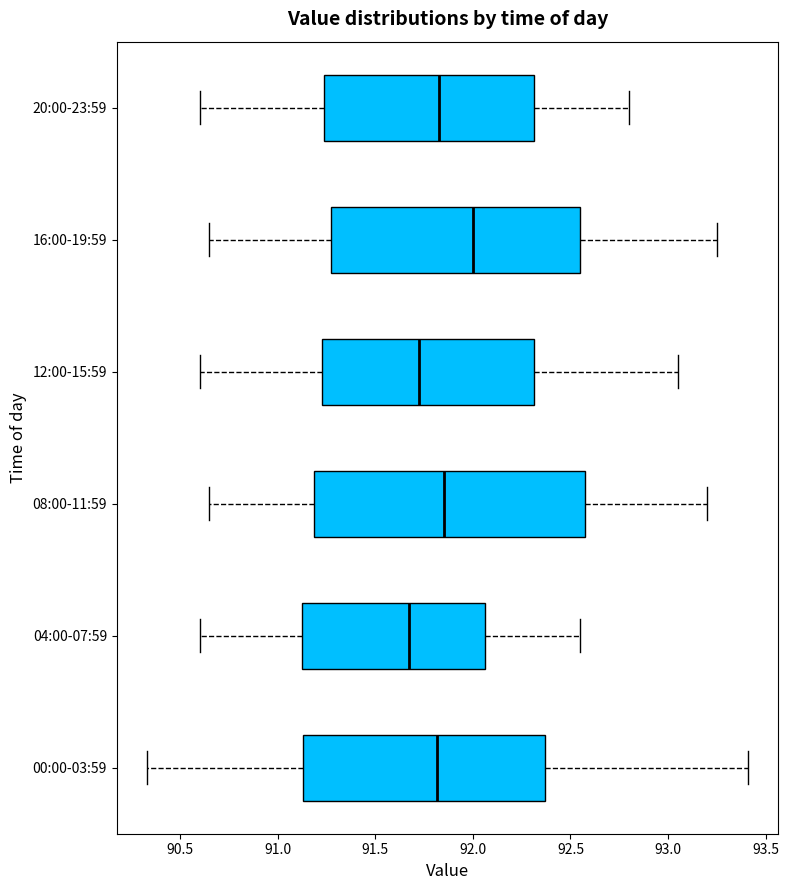

Comparing the boxes themselves (not the whiskers), which one is the widest?

08:00-11:59